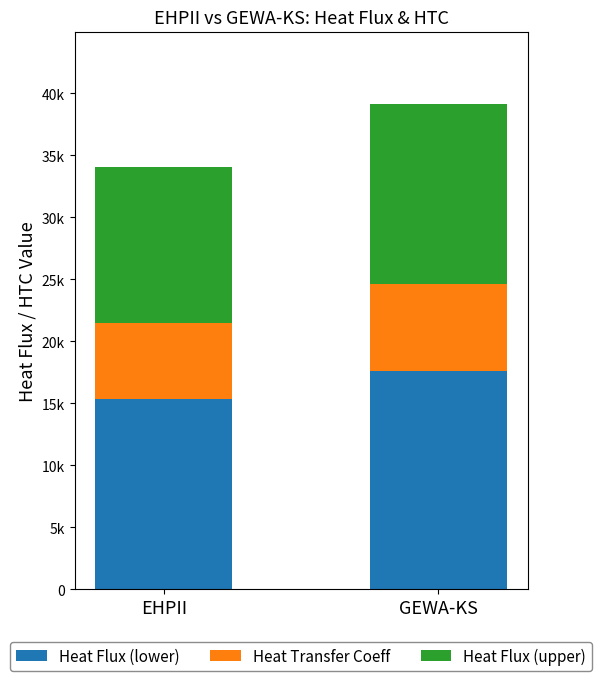

At which category is the sum across all series the highest?

GEWA-KS